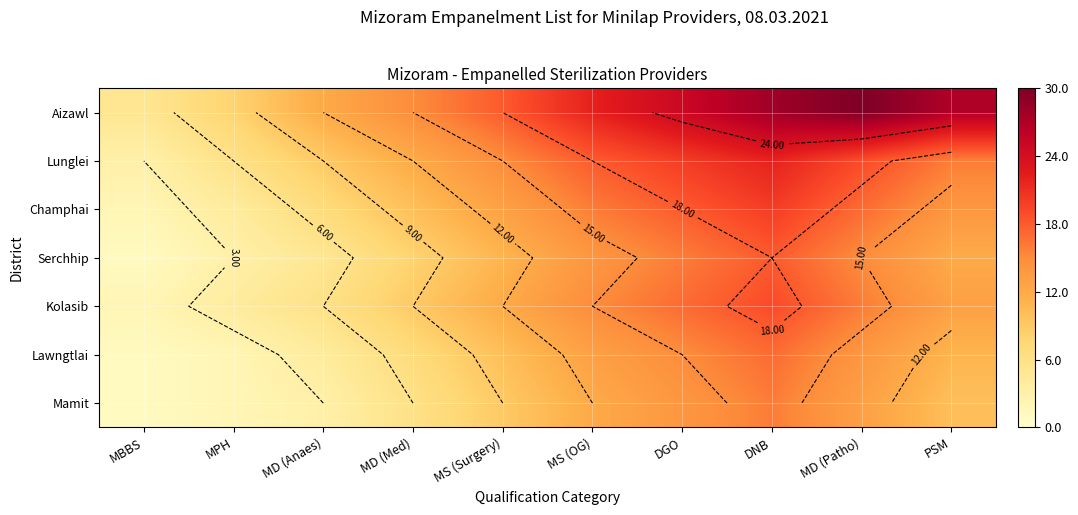

What is the maximum value shown in the chart?

30